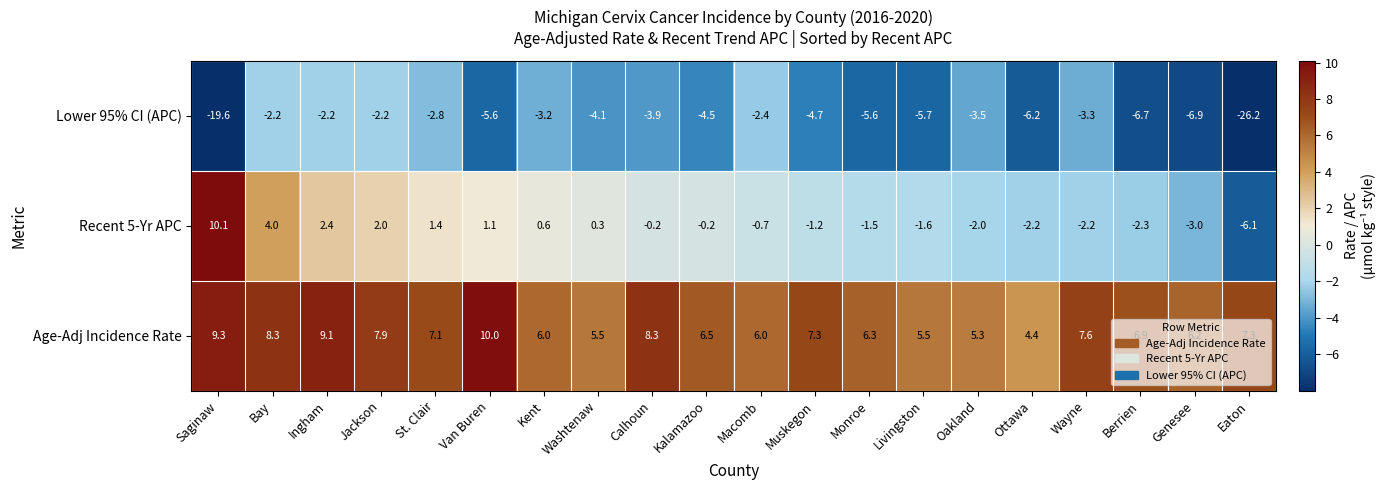

The Recent 5-Yr APC series shows 15.3 at Saginaw. True or false?

False